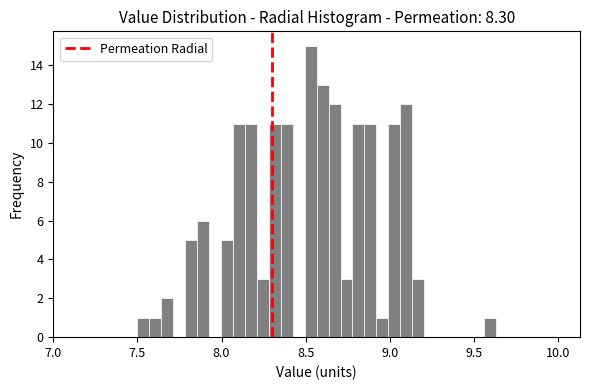

Read against the x-axis, roughly where is the centre of the tallest bar?

8.55